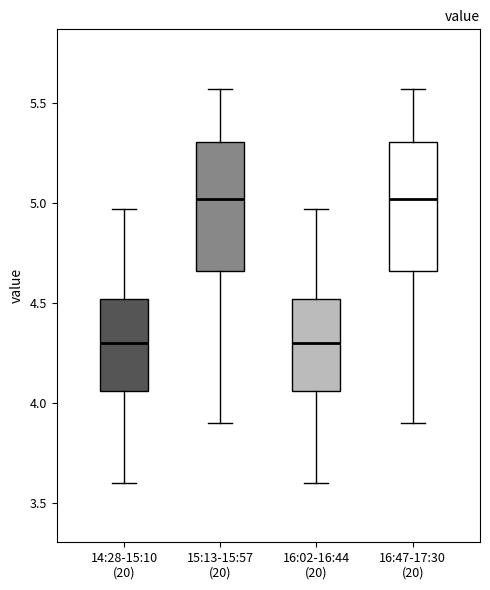

Where is the upper edge of the box for 14:28-15:10 (20) on the y-axis? The values are not printed on the chart, so give them approximately, as read against the axis.

4.50